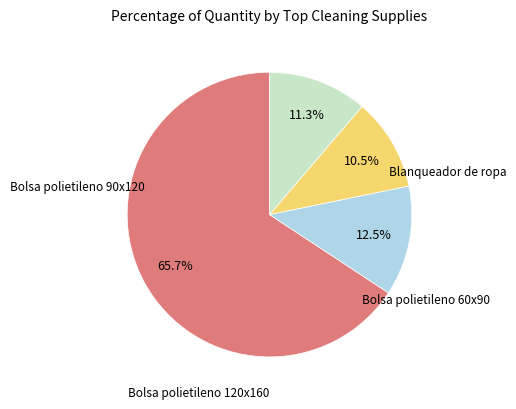

Is there a majority slice in this chart?

Yes